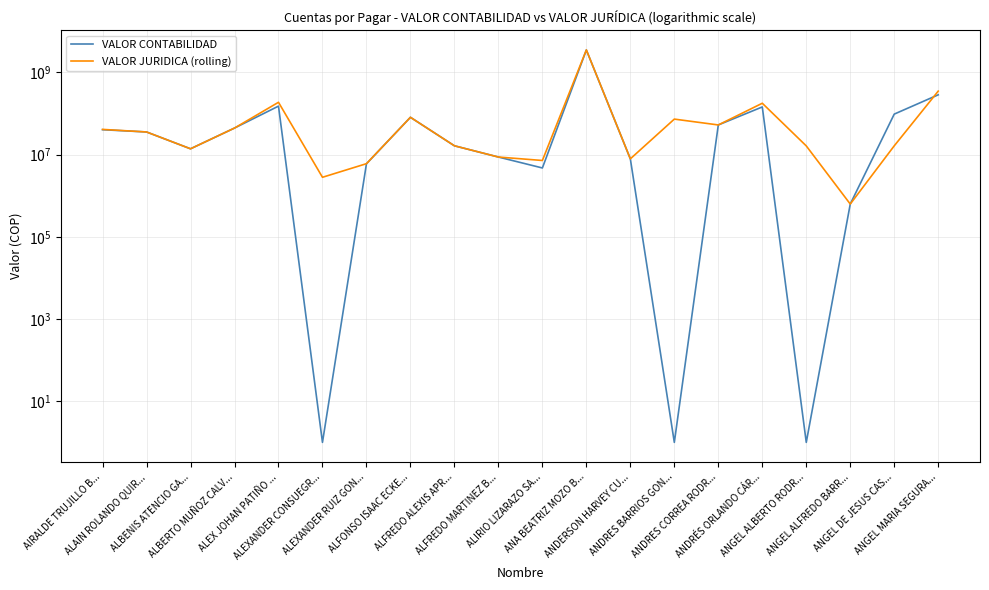

What is the label of the 10th point from the right?

ALIRIO LIZARAZO SA...